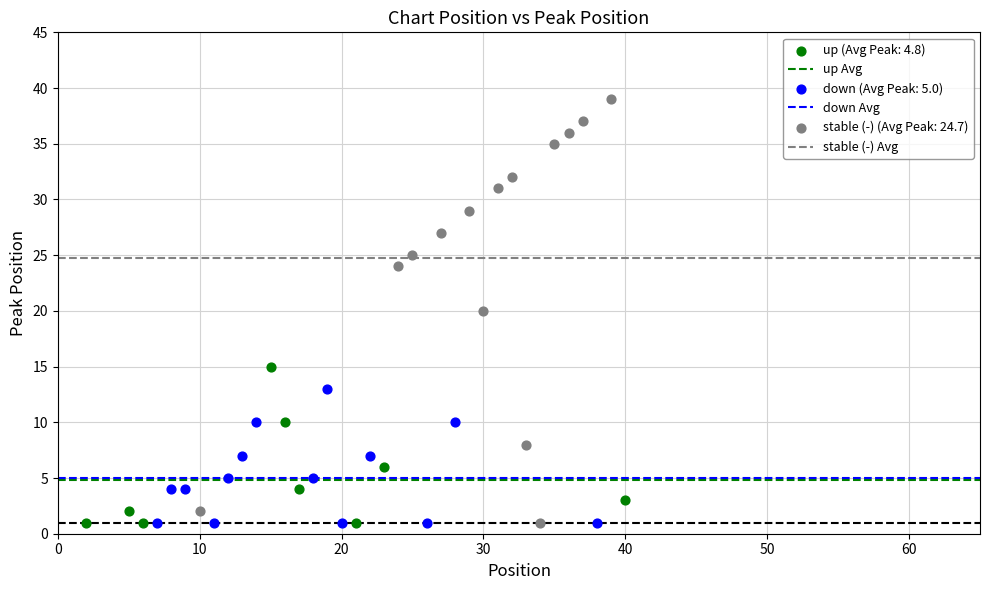

Which series has the widest spread of Y values?

stable (-) (Avg Peak: 24.7)